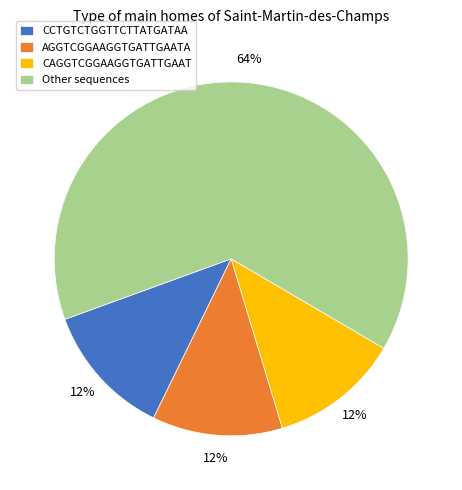

Which slice is the largest?

Other sequences